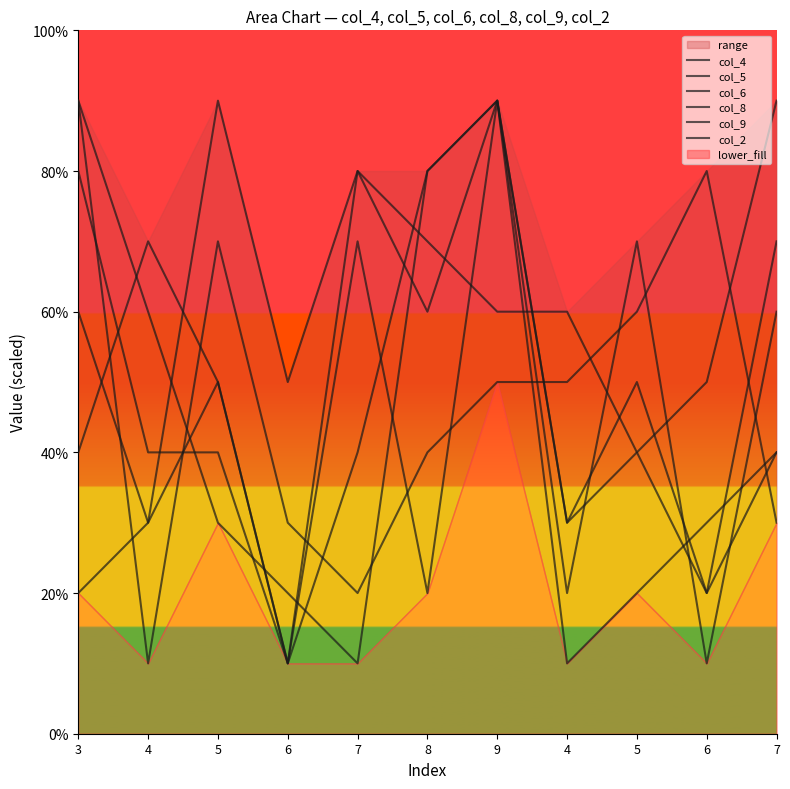

Which label corresponds to the largest value in the chart?

3